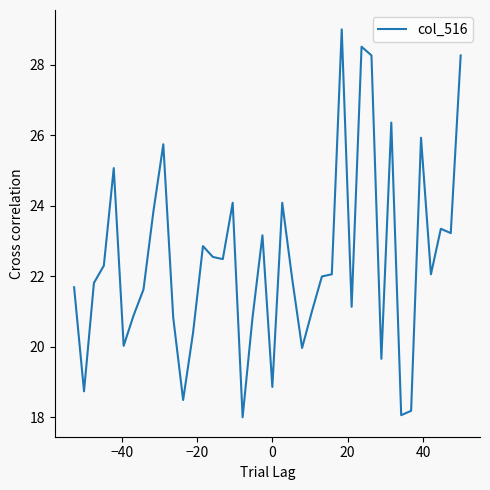

What is the difference between the maximum and minimum values?

11.0